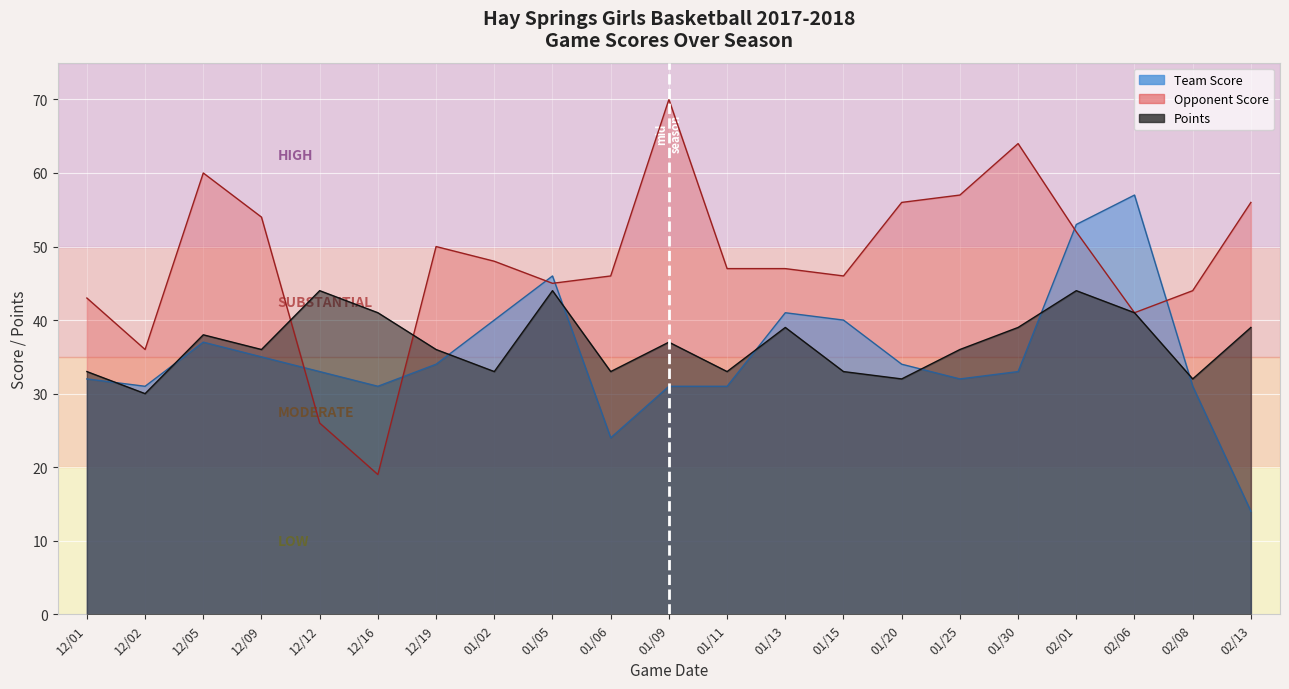

How many data points in Points are less than 36?

8